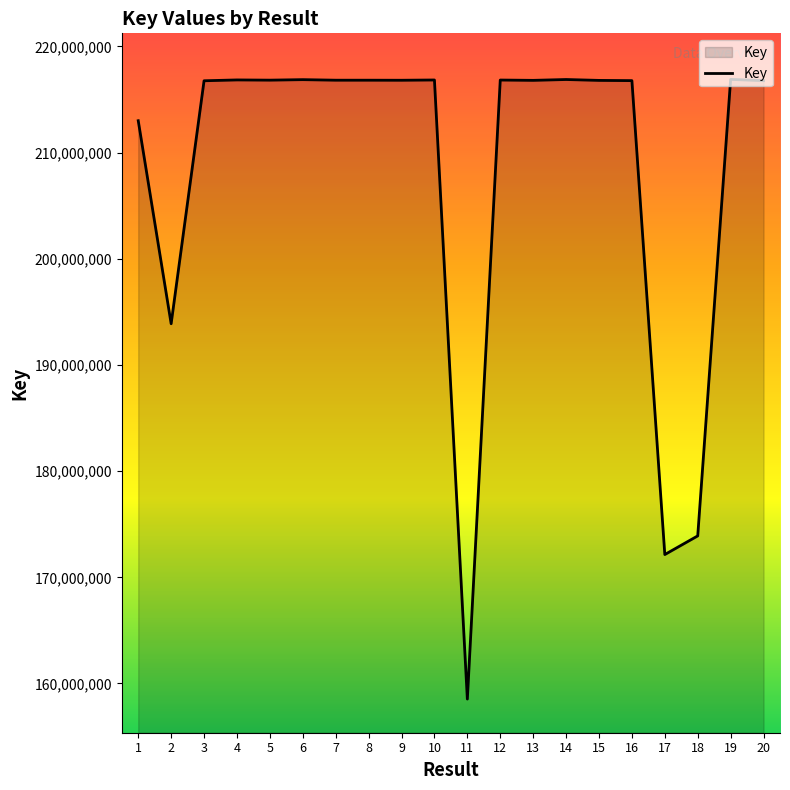

What is the sum of the values at 14 and 6?

433758788